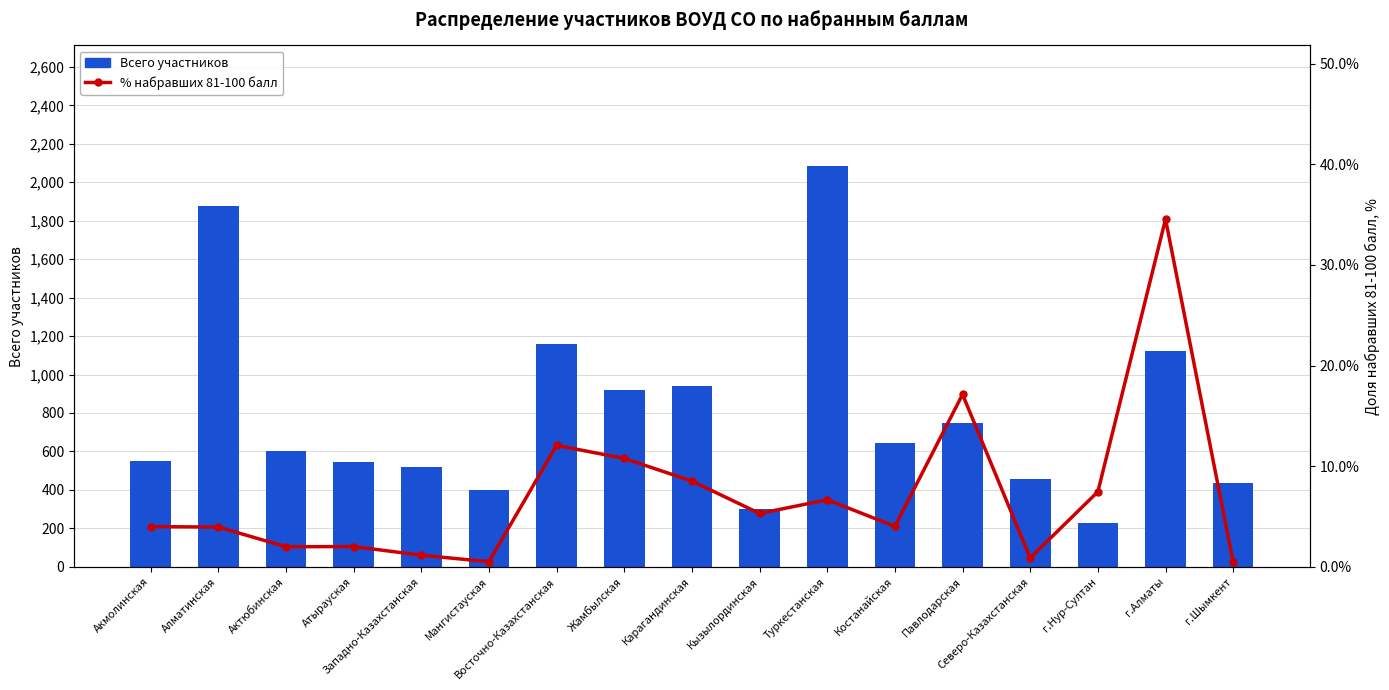

What is the difference between the maximum and minimum values in the % набравших 81-100 балл series?

34.1